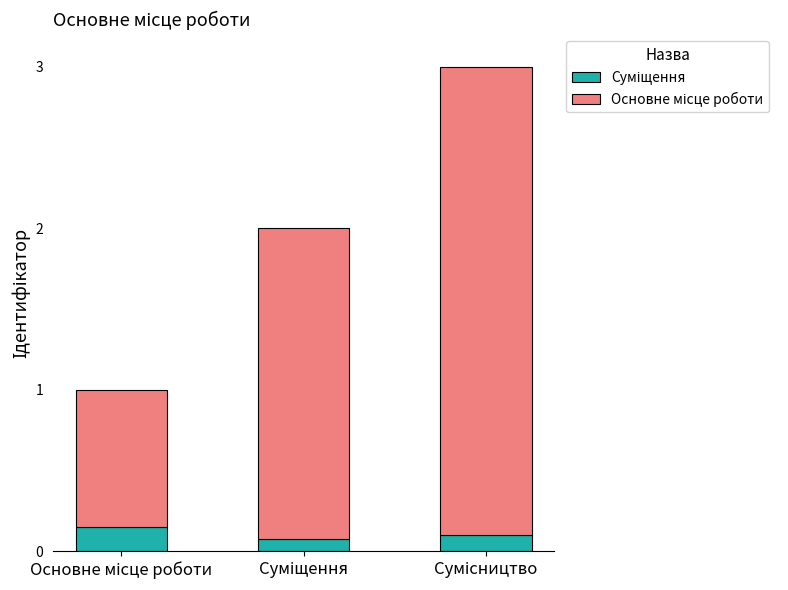

What is the difference between the maximum and minimum values in the Основне місце роботи series?

2.0